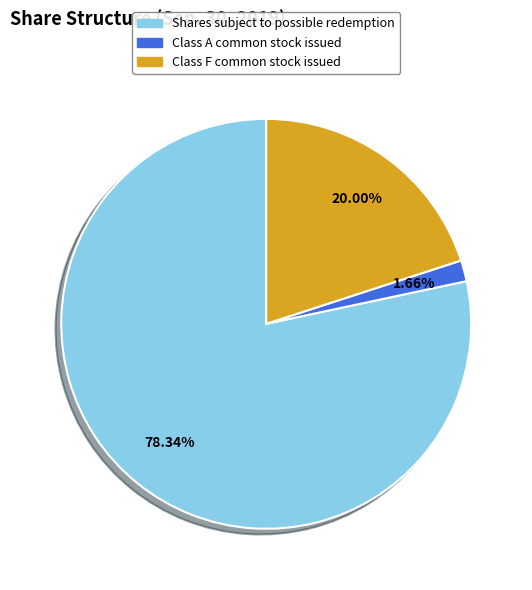

To the nearest percent, what is the combined percentage of Shares subject to possible redemption and Class A common stock issued?

80%